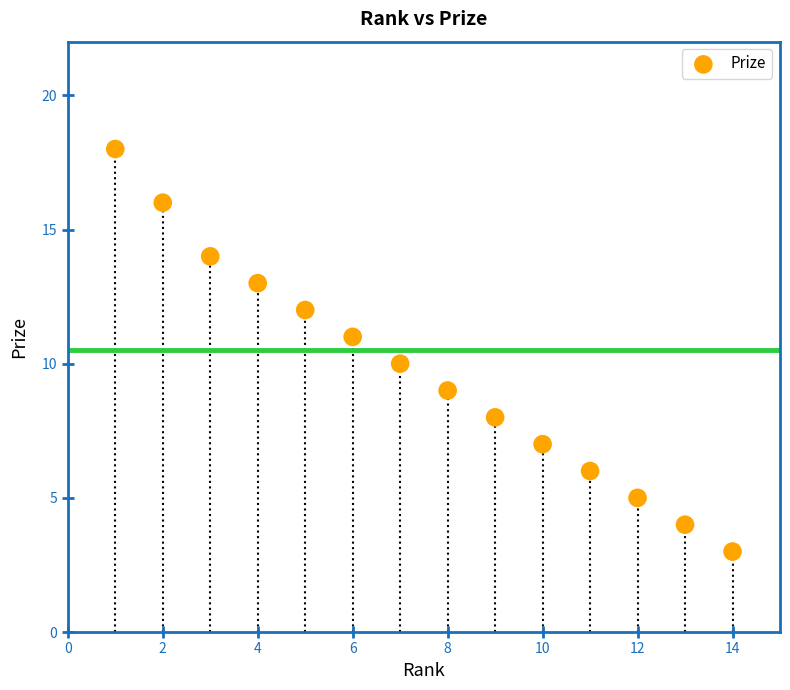

What is the range of X values (max minus min)?

13